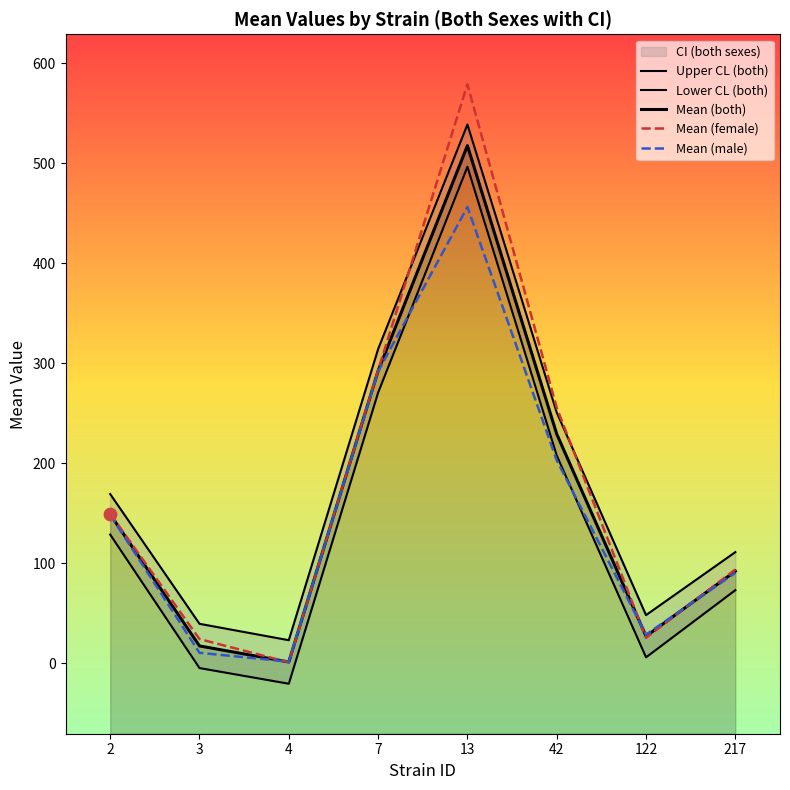

Which series reaches the maximum Y coordinate?

Mean (female)